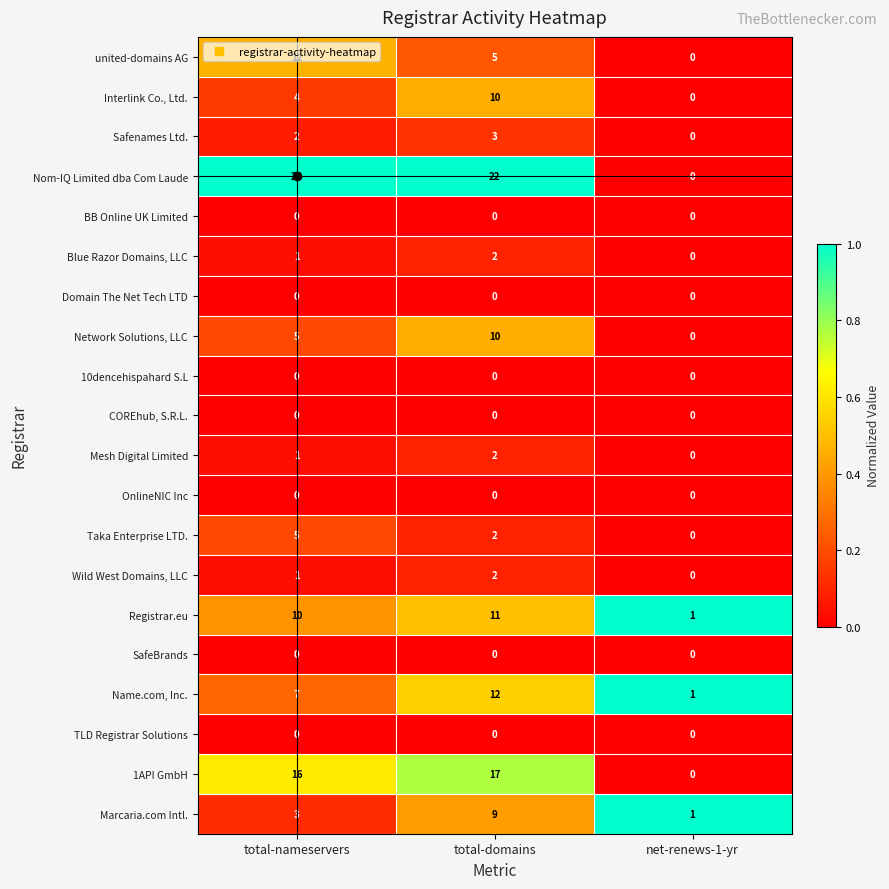

What is the sum of all Marcaria.com Intl. values?

13